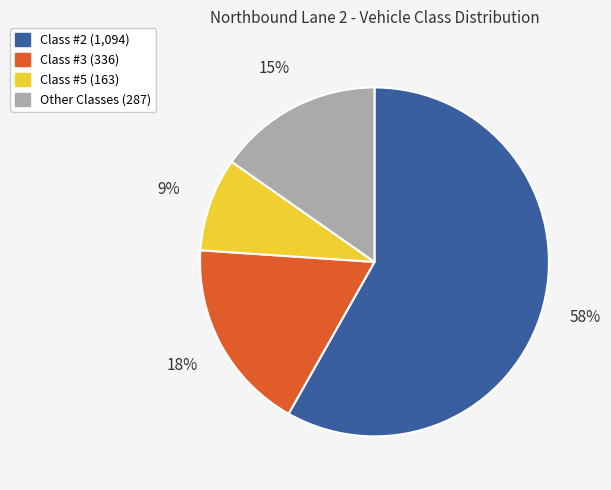

Count the number of slices in the pie.

4